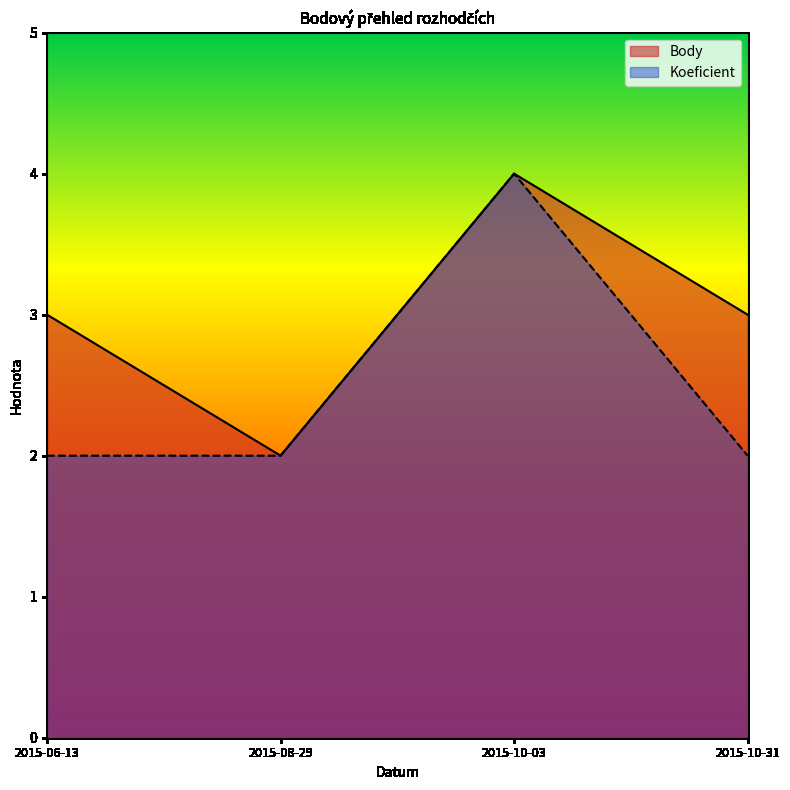

What is the difference between the maximum and minimum values in the Body series?

2